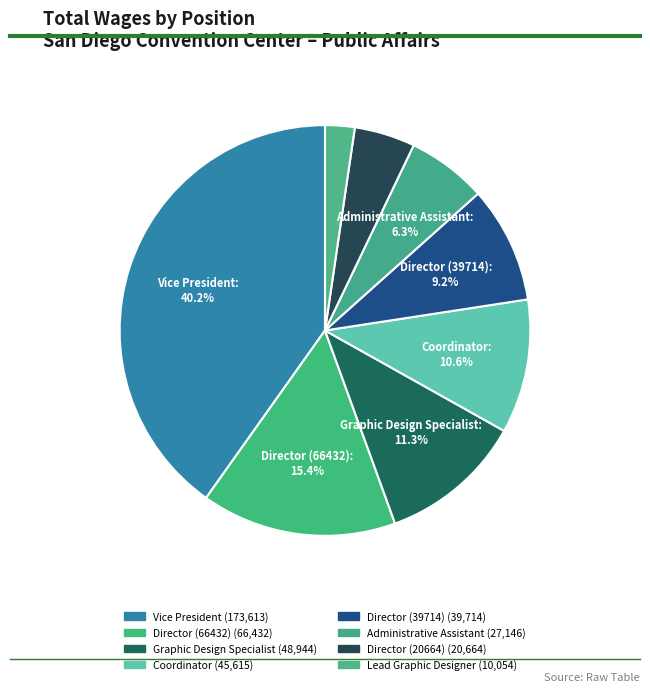

Approximately how many times larger is the value at Vice President compared to Director (66432)?

2.6